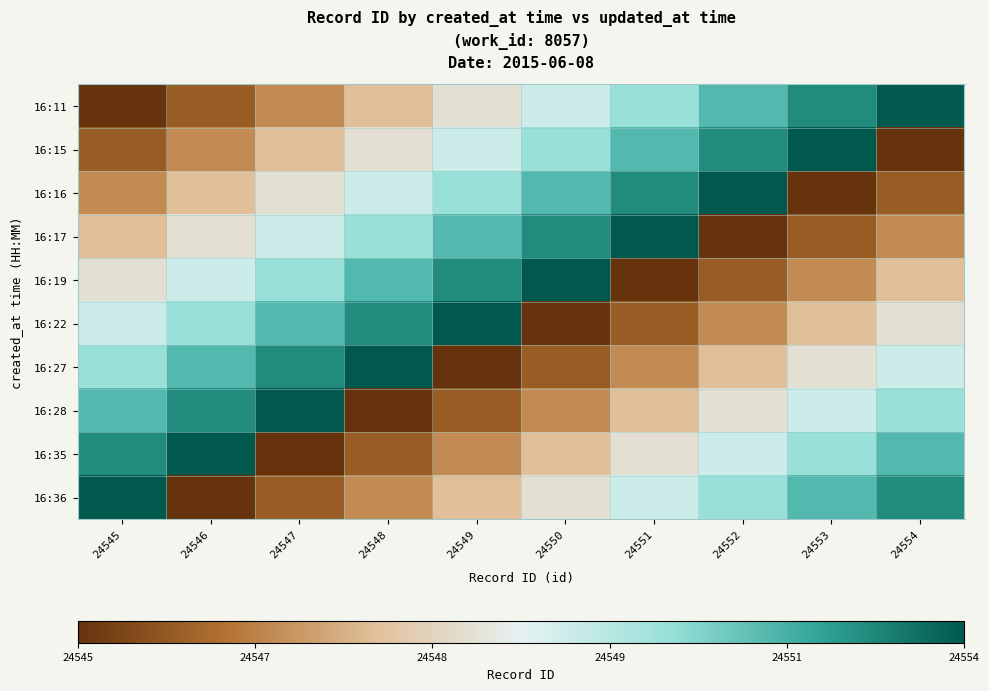

How many categories are shown in the chart?

10